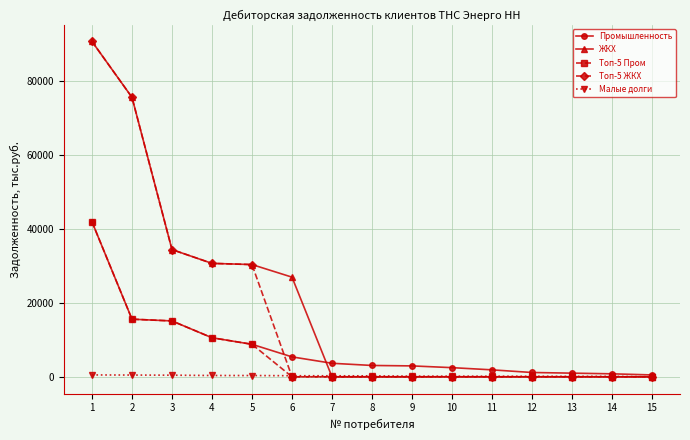

The value of Топ-5 ЖКХ at 3 is 34364.6. True or false?

True